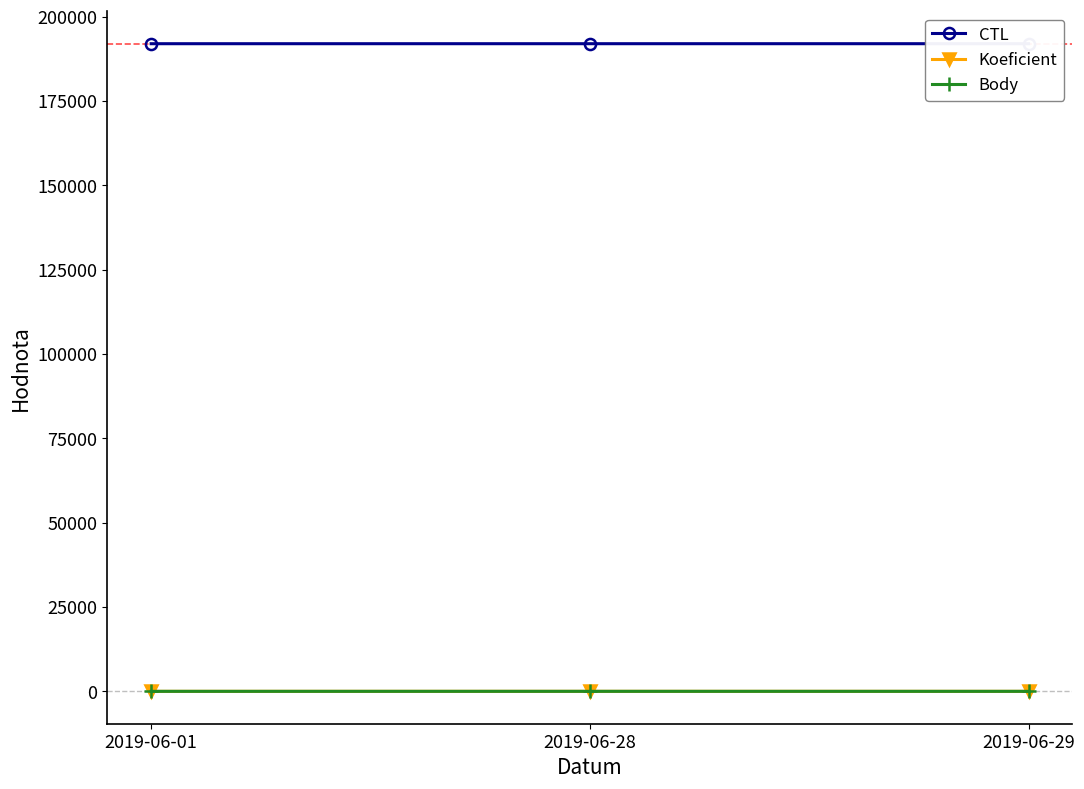

Reading right to left, transcribe all the data shown in this chart.

CTL: 2019-06-29=192005	2019-06-28=192004	2019-06-01=192002
Koeficient: 2019-06-29=7	2019-06-28=12	2019-06-01=7
Body: 2019-06-29=7	2019-06-28=12	2019-06-01=7